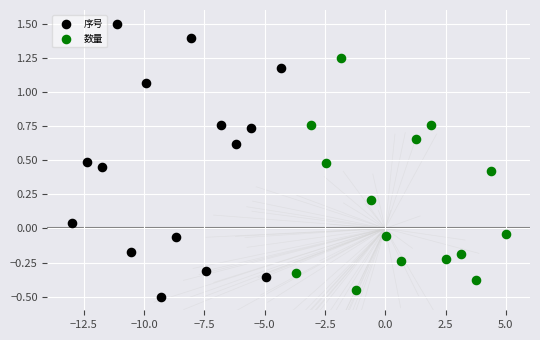

Which series contains the highest Y value?

序号